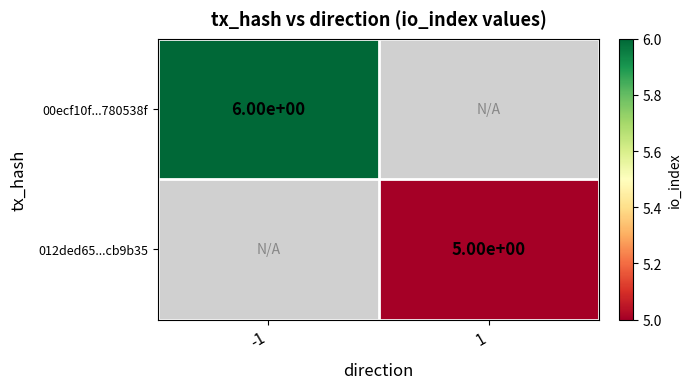

Between 1 and -1, which is larger?

-1